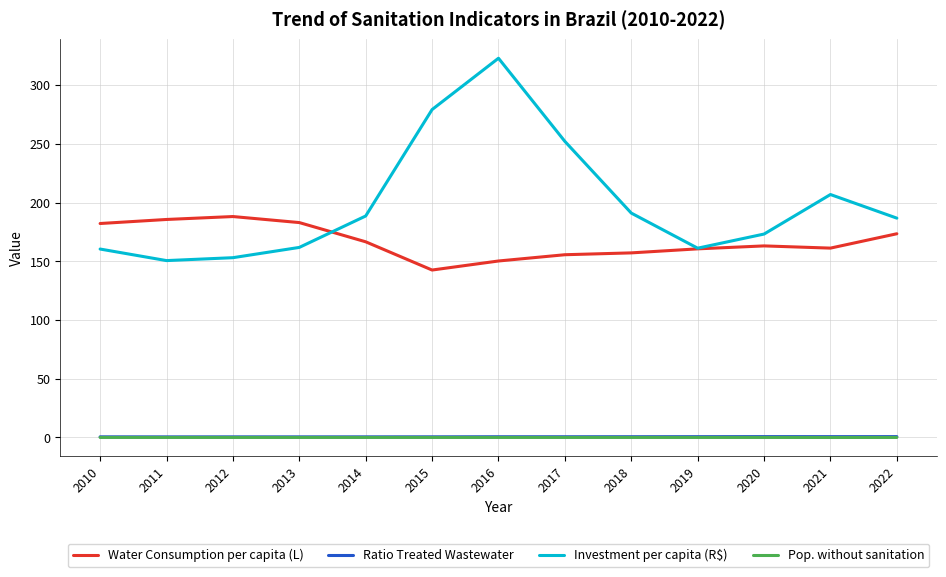

What is the highest value of the Investment per capita (R$) series?

322.8